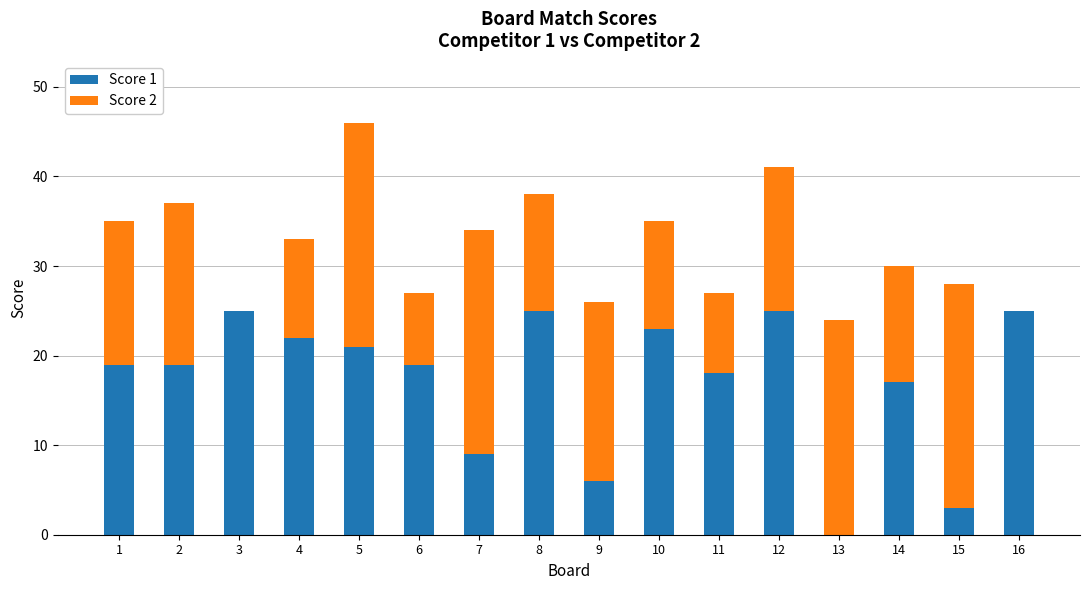

What is the sum of the Score 1 values at 5 and 1?

40